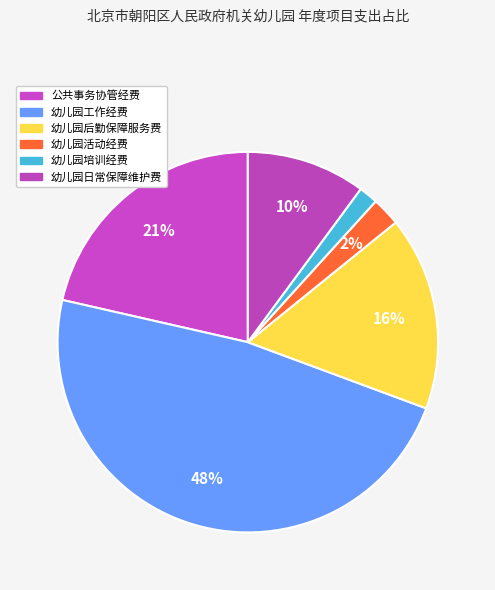

Which slice is the smallest?

幼儿园培训经费